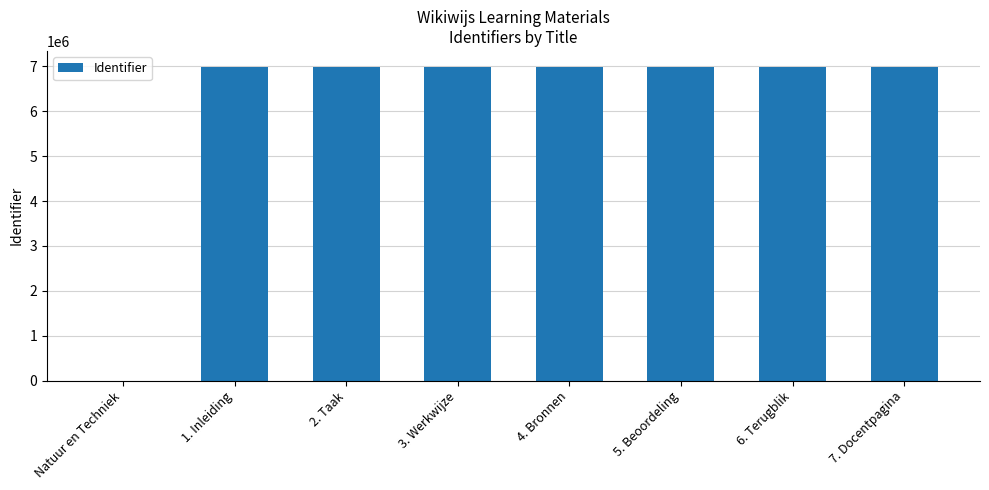

Are the bars horizontal?

No